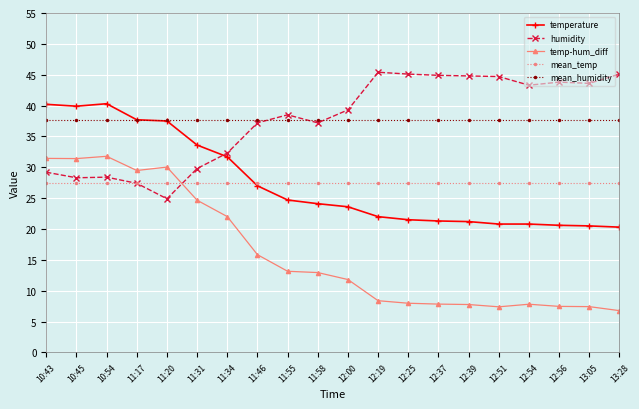

Is it true that mean_temp equals 27.5 at 11:46?

True